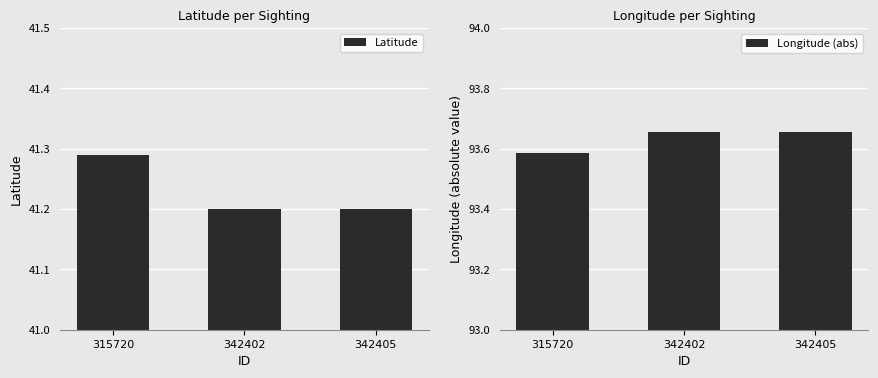

The value of Latitude at 342405 is 17.8. True or false?

False